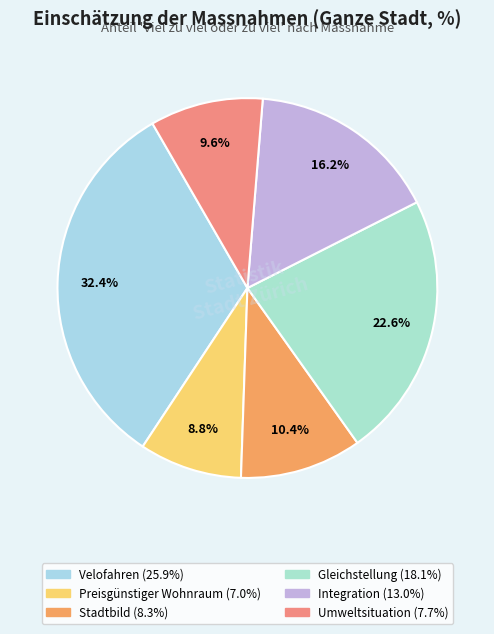

Which slice is the largest?

Förderung des Velofahrens